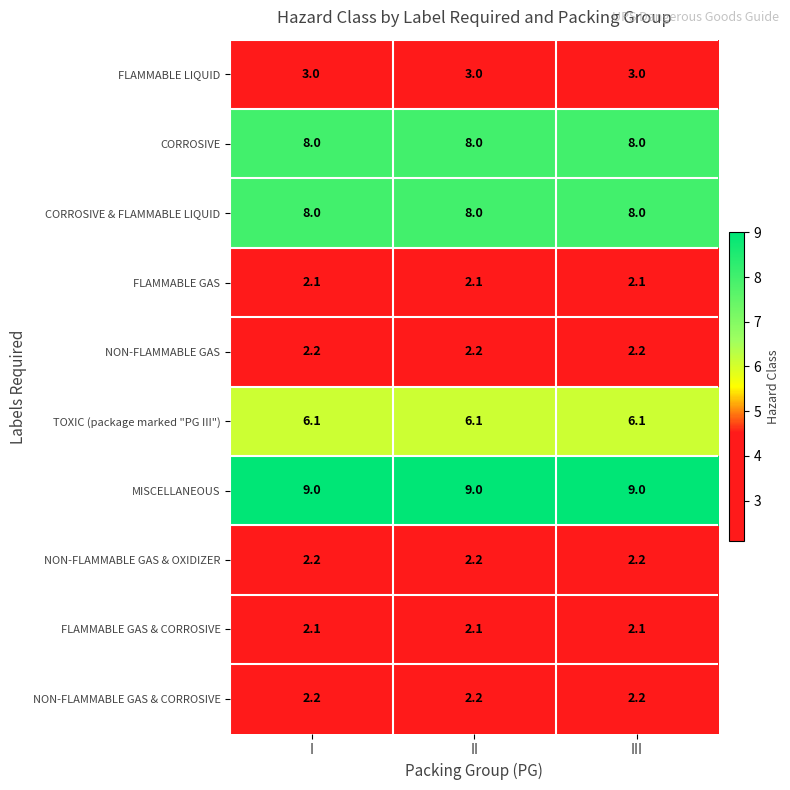

What is the maximum value shown in the chart?

9.0